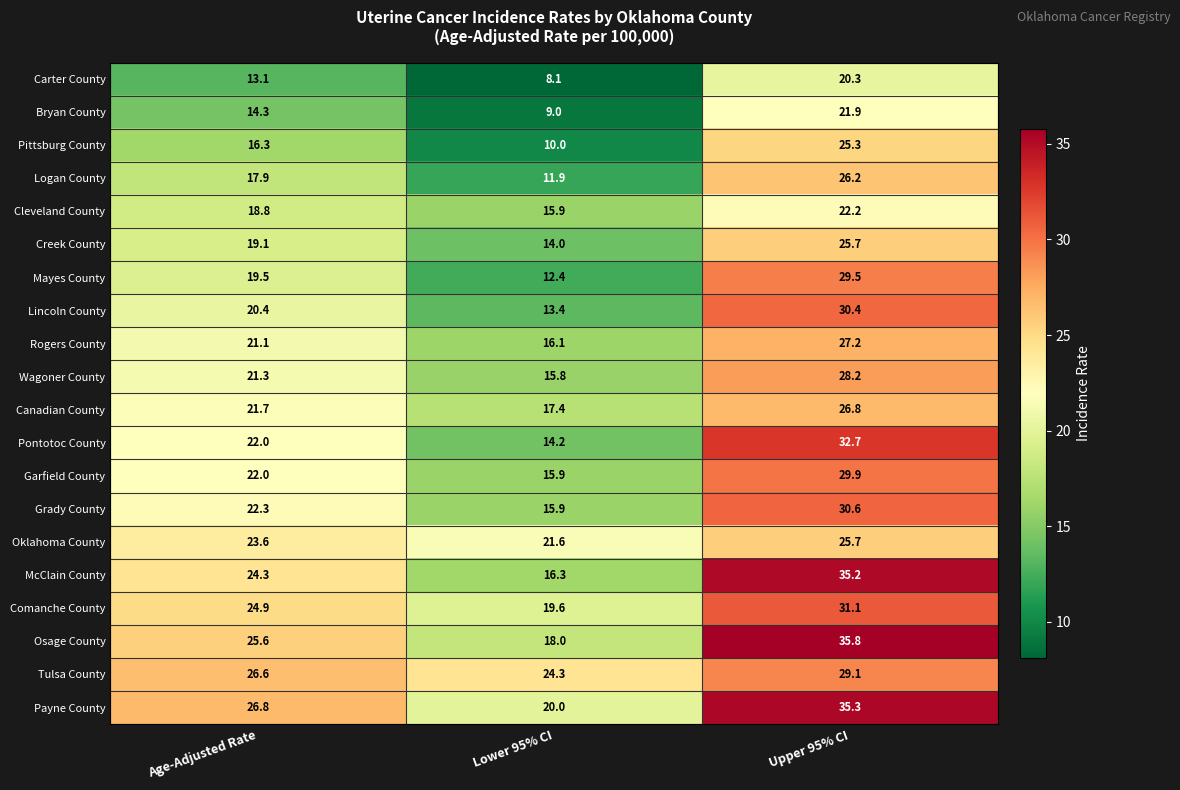

What is the difference between the maximum and minimum values in the McClain County series?

18.9